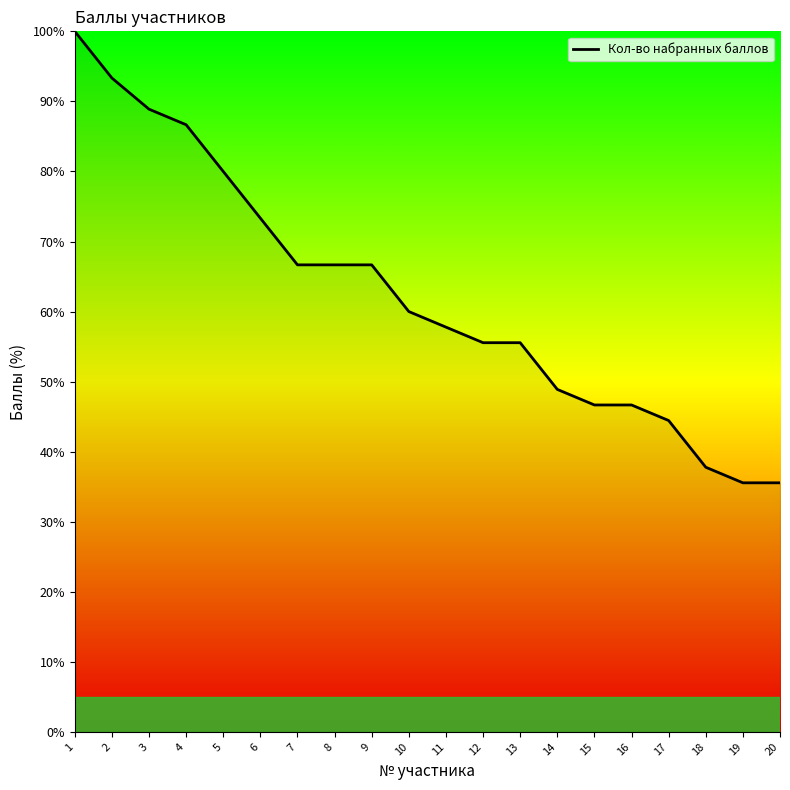

Approximately how many times larger is the value at 16 compared to 5?

0.6